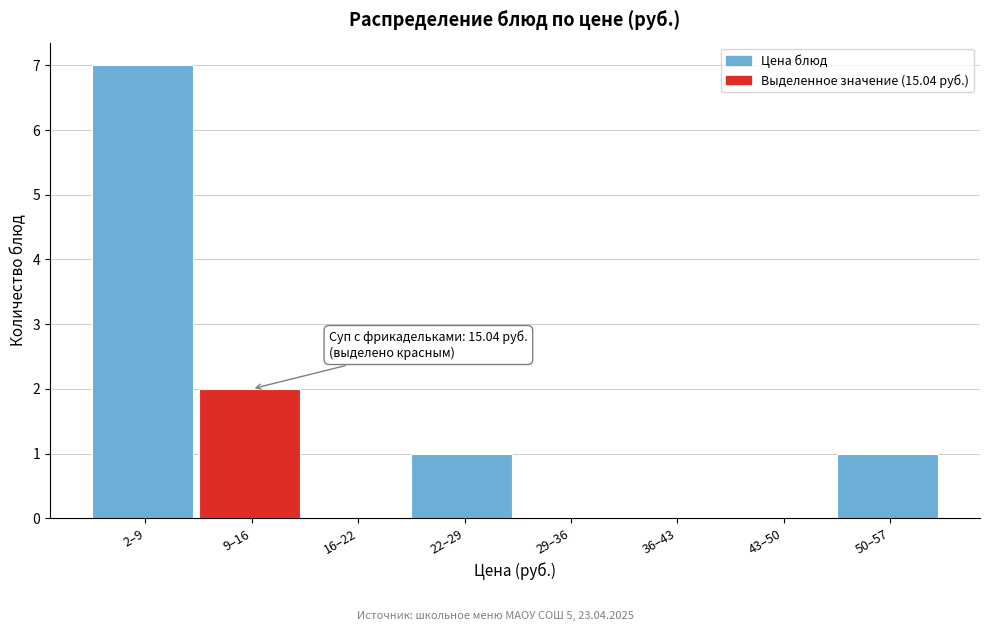

Reading right to left, what are all the values shown in this chart?

50–57=1	43–50=0	36–43=0	29–36=0	22–29=1	16–22=0	9–16=2	2–9=7